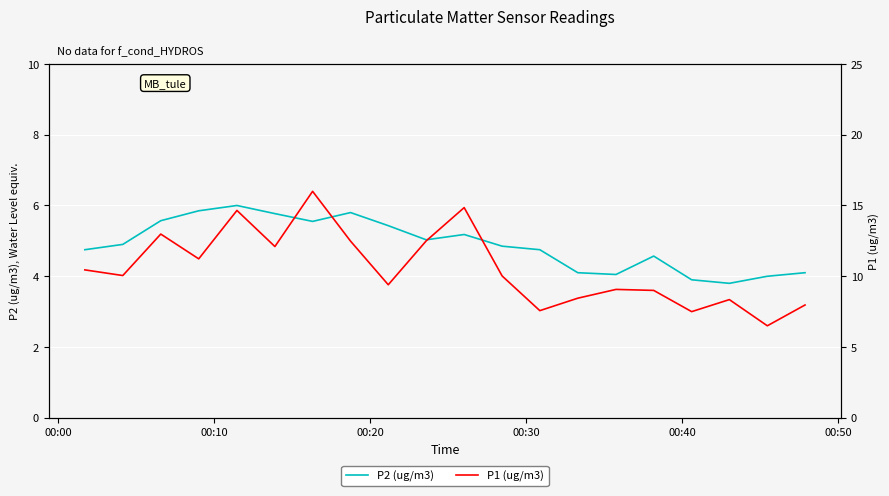

What is the difference between the second highest and minimum values in the P1 (ug/m3) series?

8.3